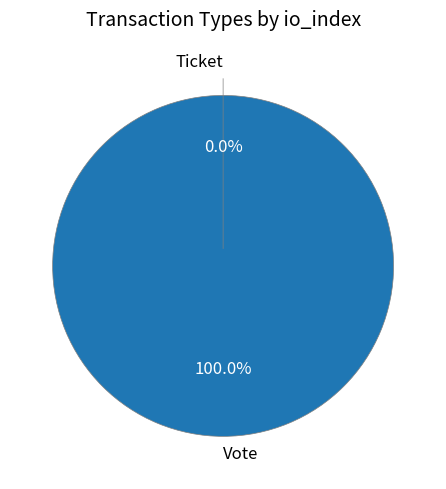

Is the sum of Vote and Ticket greater than half?

Yes